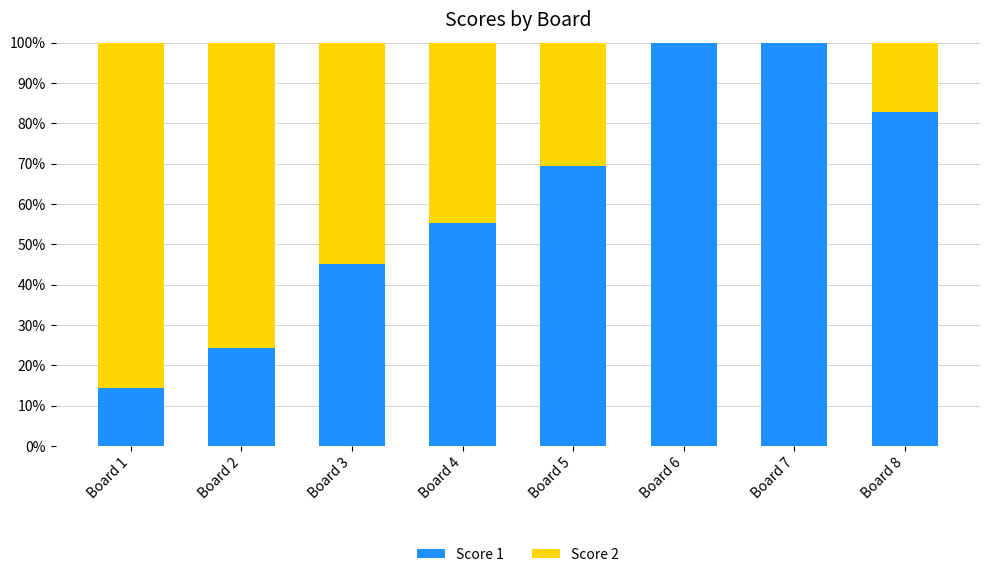

Where is Score 1 nearest to the value 57?

Board 4